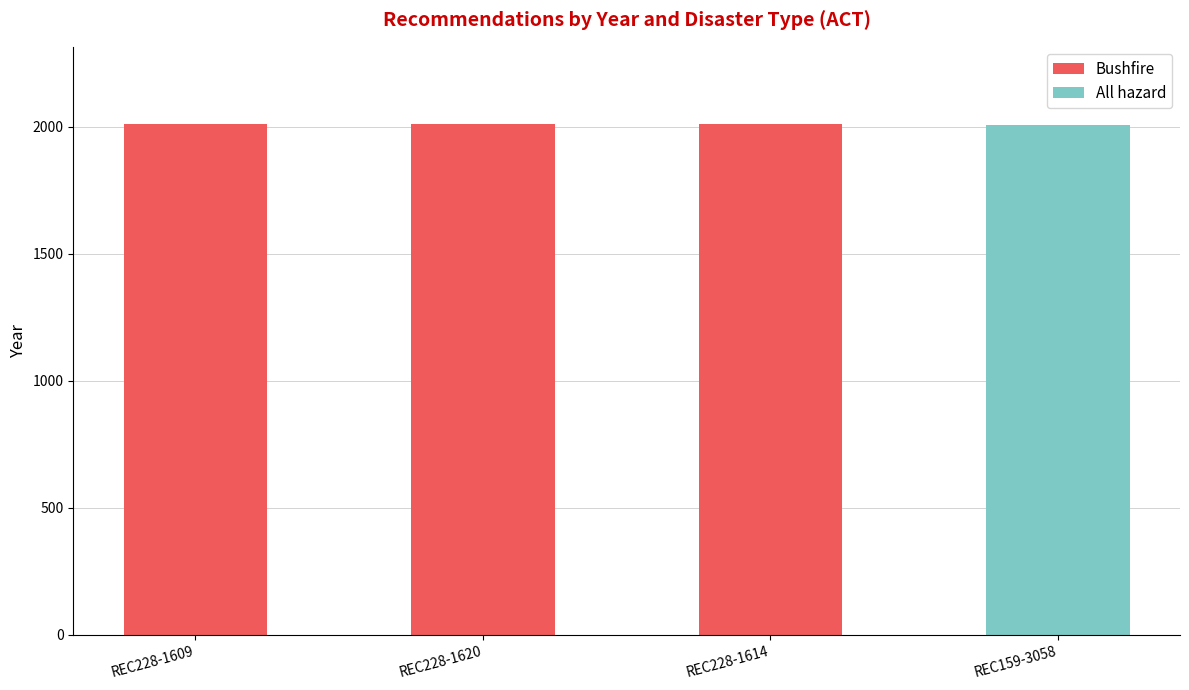

What is the total value across all series at REC228-1609?

2013